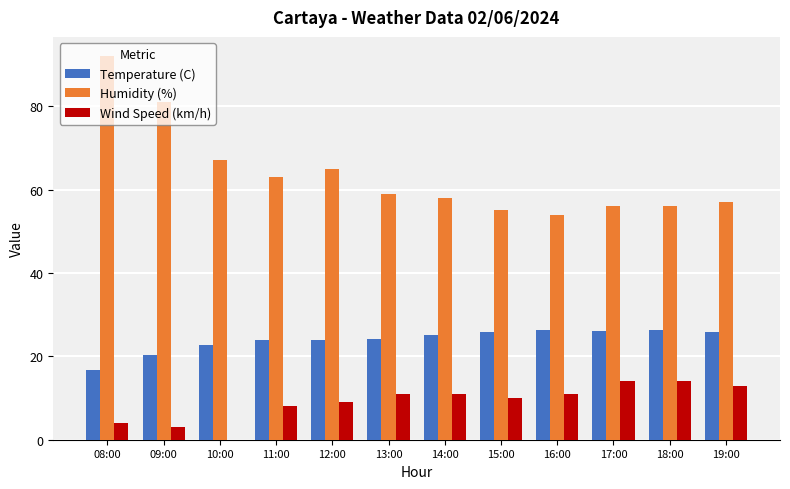

What is the sum of all Temperature (C) values?

286.9